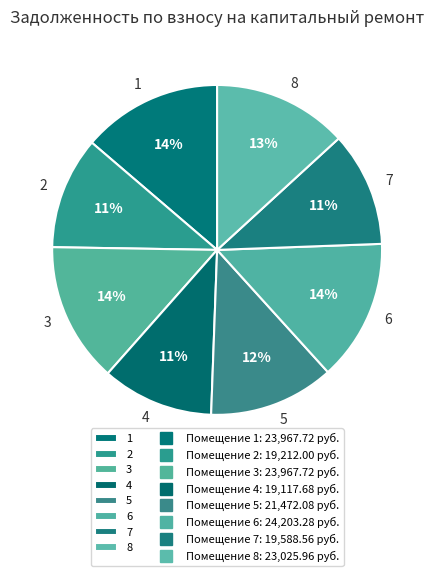

What percentage is the 6 slice, to the nearest percent?

14%